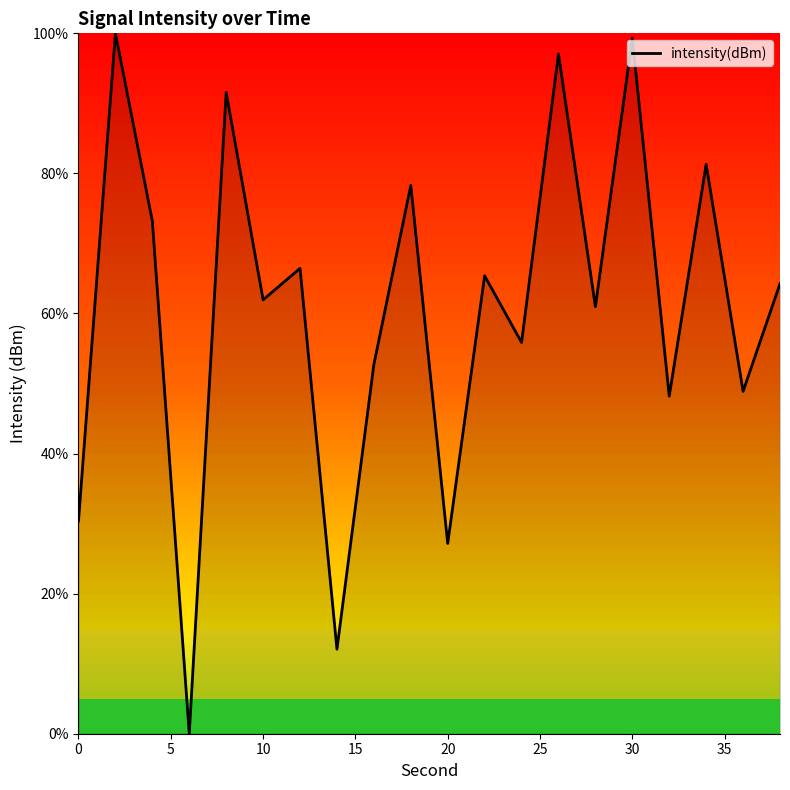

What is the greatest value displayed?

100.0